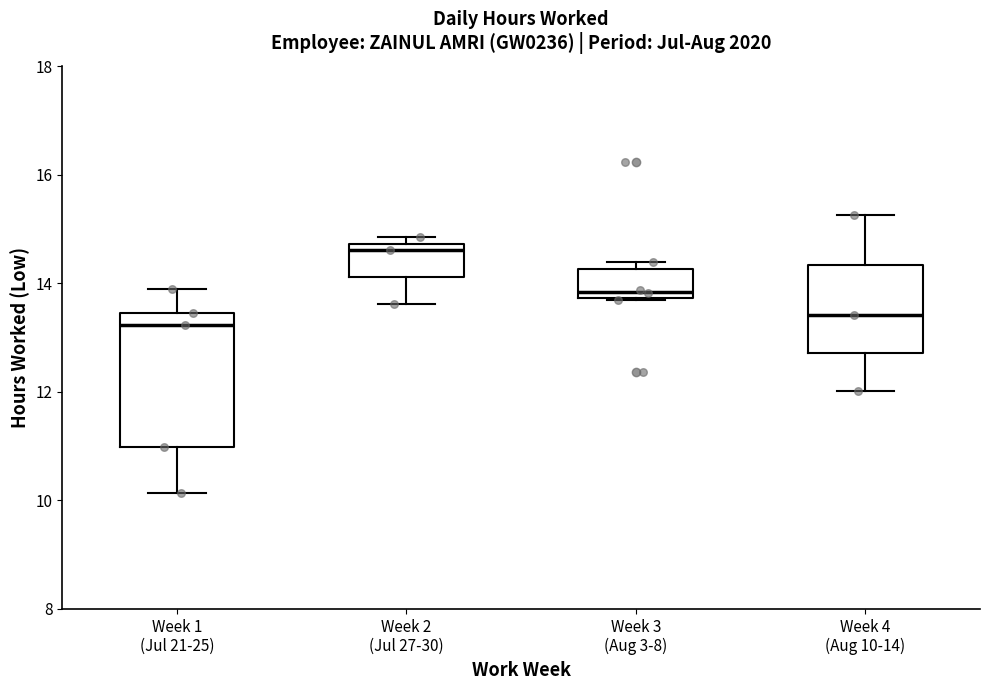

Which box has the highest median line?

Week 2 (Jul 27-30)